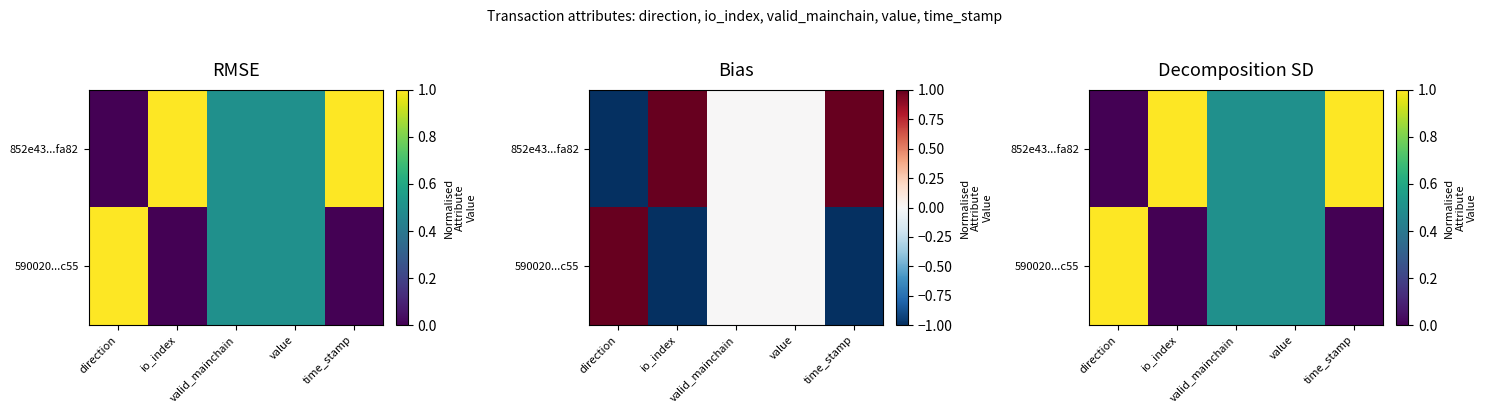

Count the 852e43...fa82 values in the range 0 to 1.

5